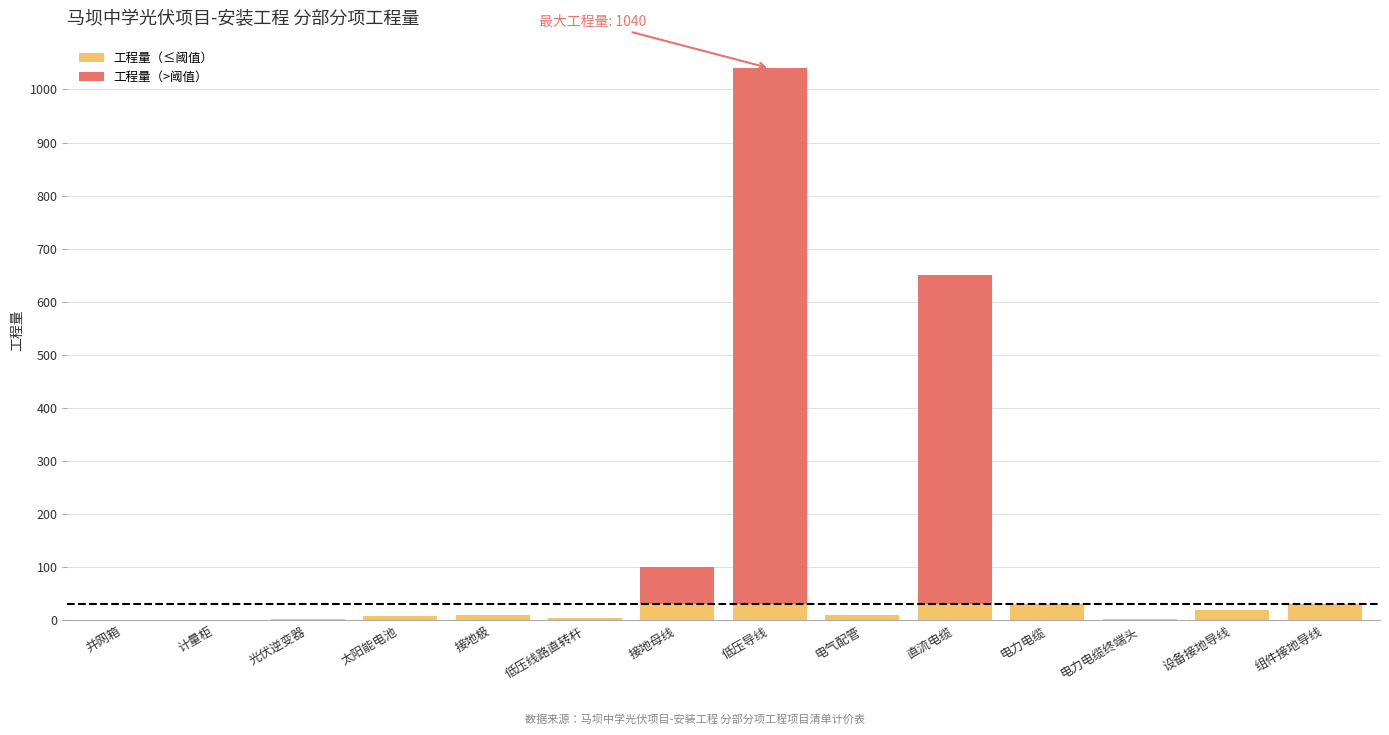

What is the total value across all series at 电力电缆?

30